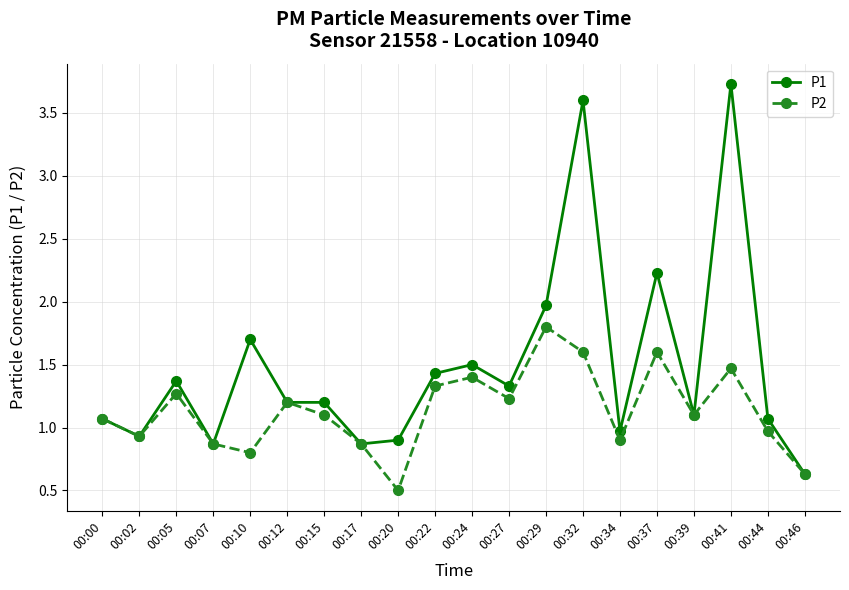

What are all the series names shown in the legend?

P1, P2